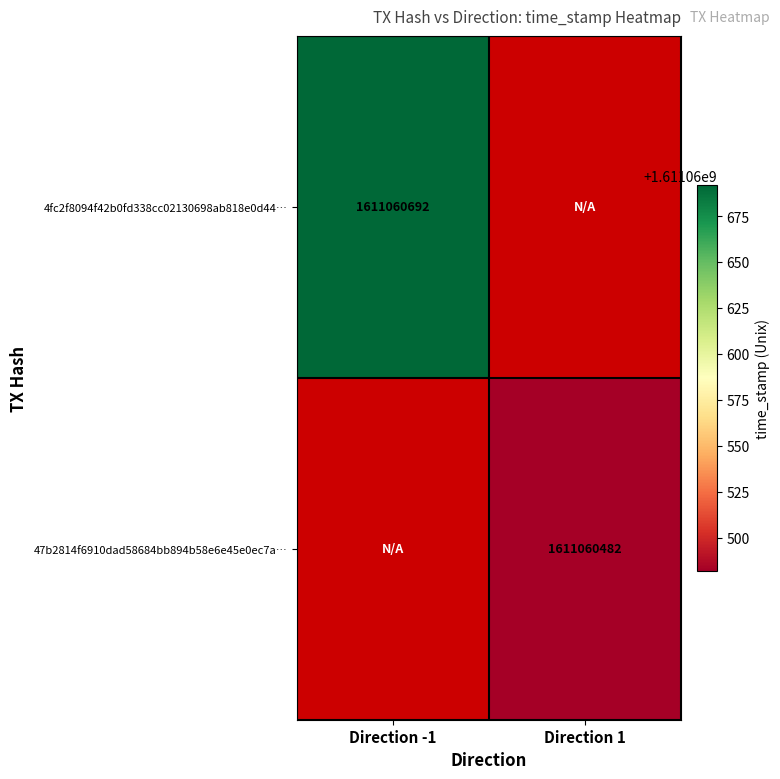

Which series has the widest spread of values?

4fc2f8094f42b0fd338cc02130698ab818e0d44